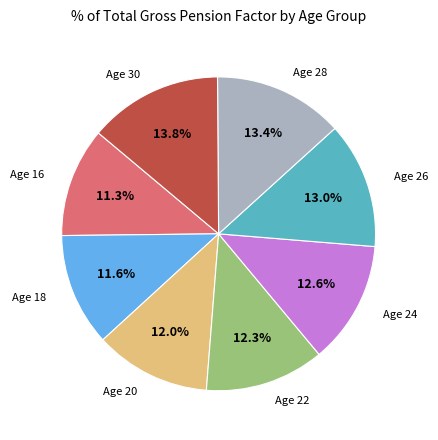

Is there any slice that represents more than half of the pie?

No